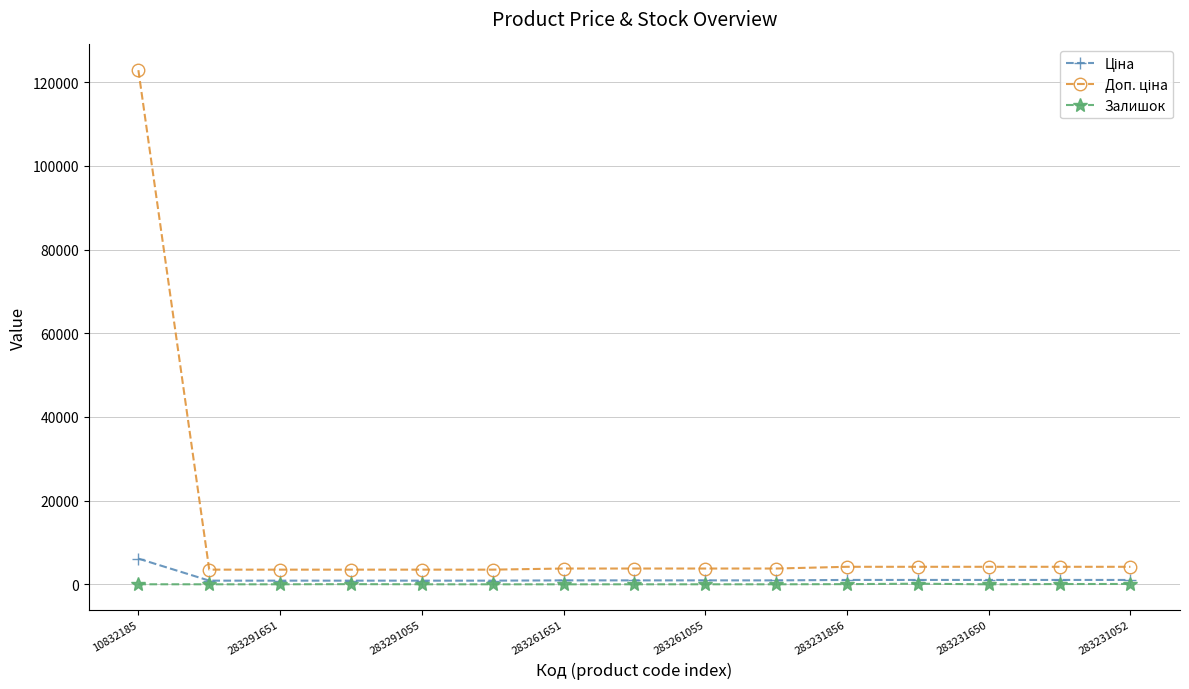

What is the value of the Залишок point at the 4th from the left?

43.0